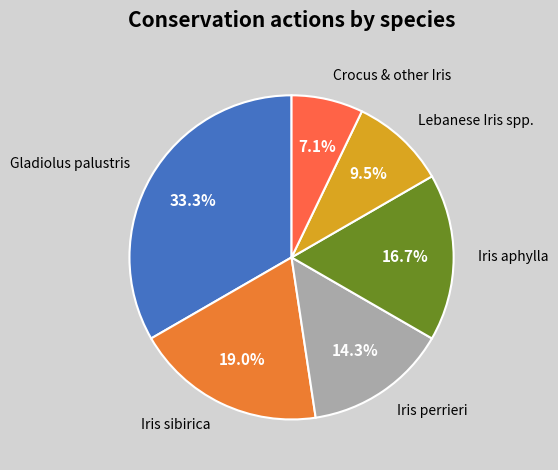

Count the number of slices in the pie.

6